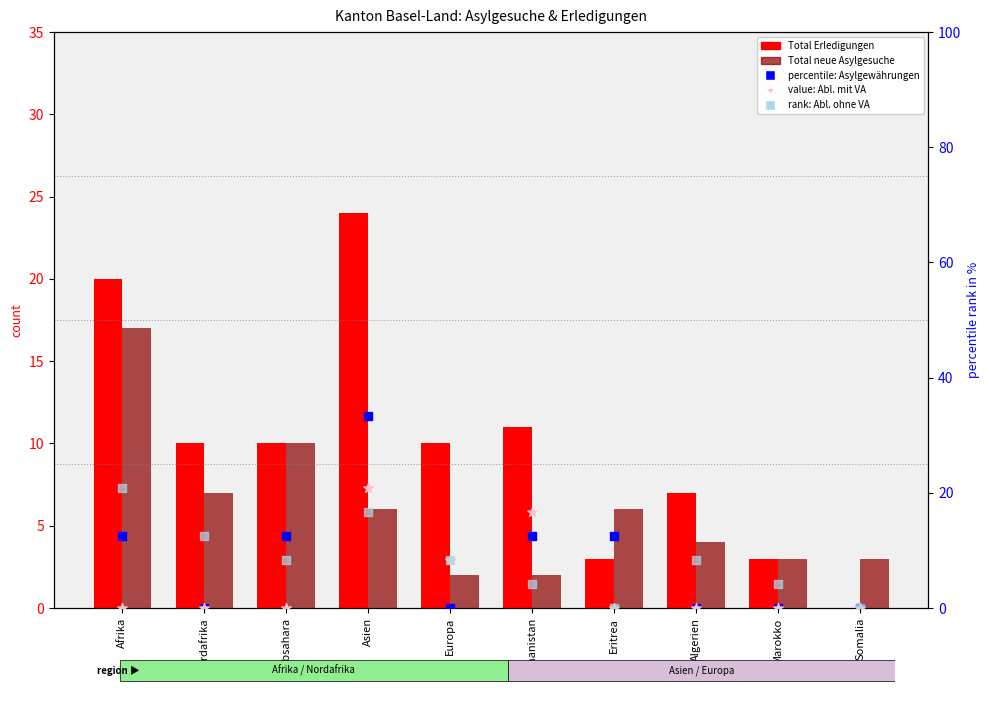

Which series reaches the maximum Y coordinate?

percentile: Asylgewährungen